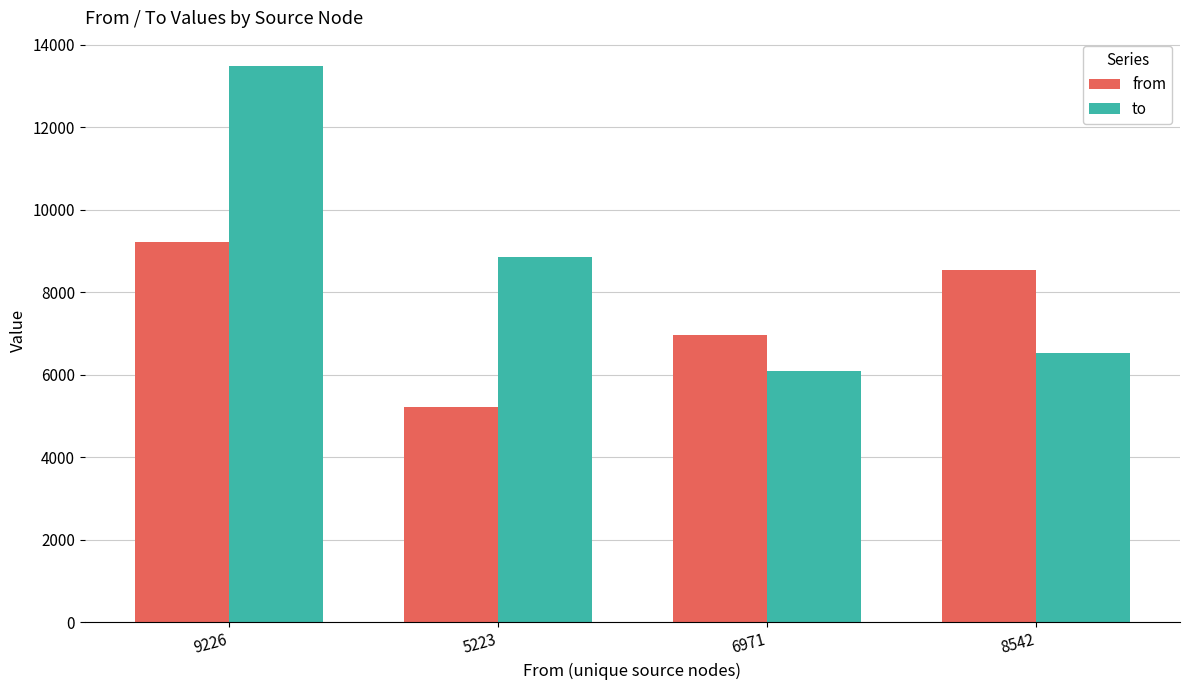

What is the maximum value shown in the chart?

13493.0